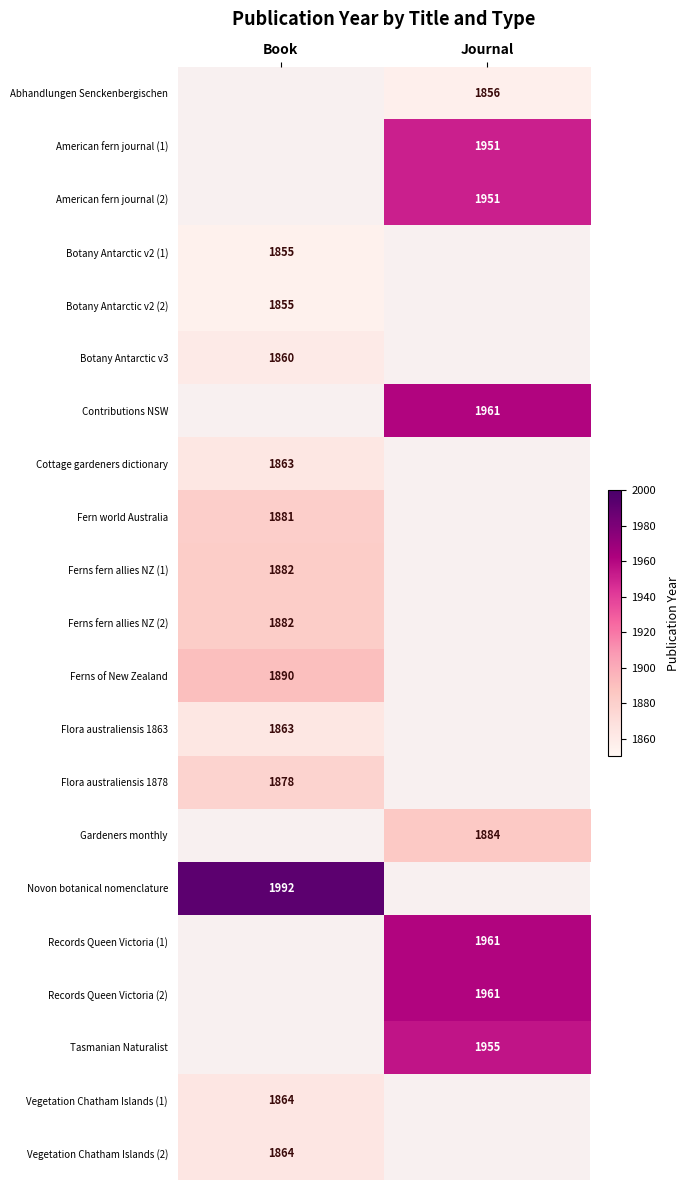

True or false: American fern journal (1) has a value of 1951 at Journal.

True